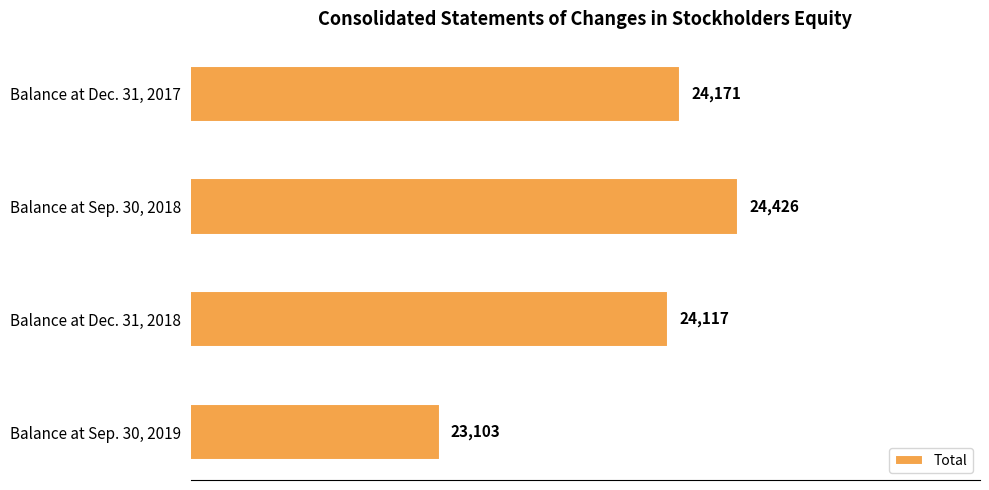

Are the bars grouped side by side (vs. stacked)?

No